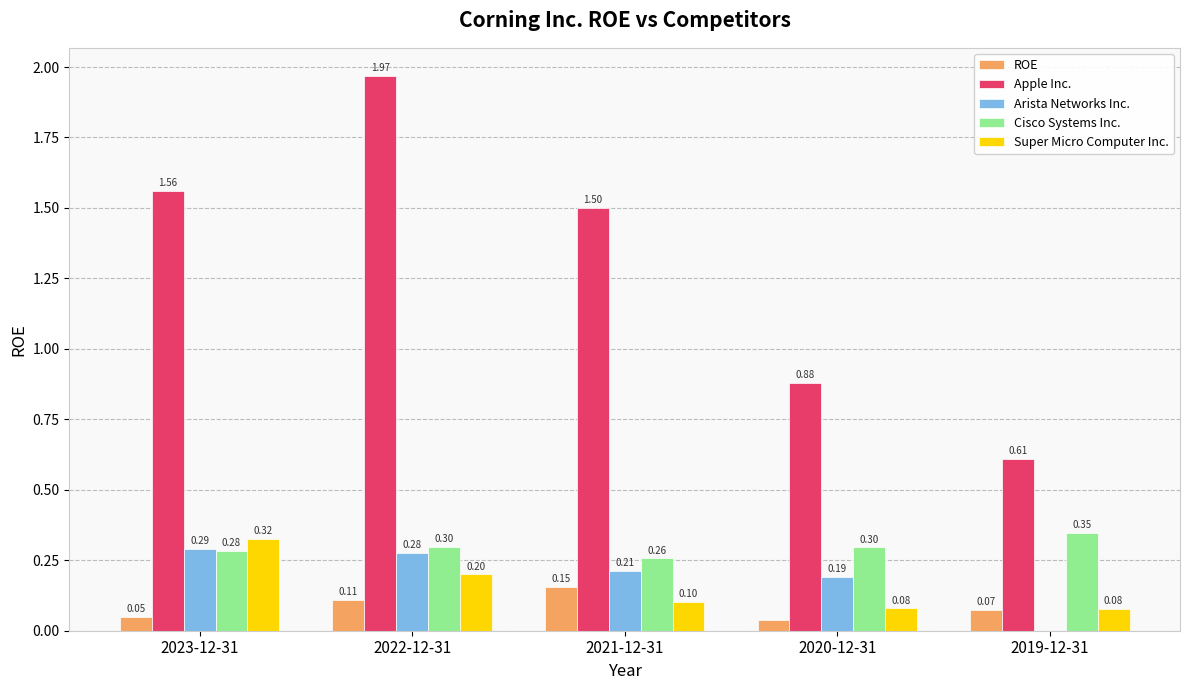

Between 2022-12-31 and 2019-12-31, which series saw the biggest shift?

Apple Inc.